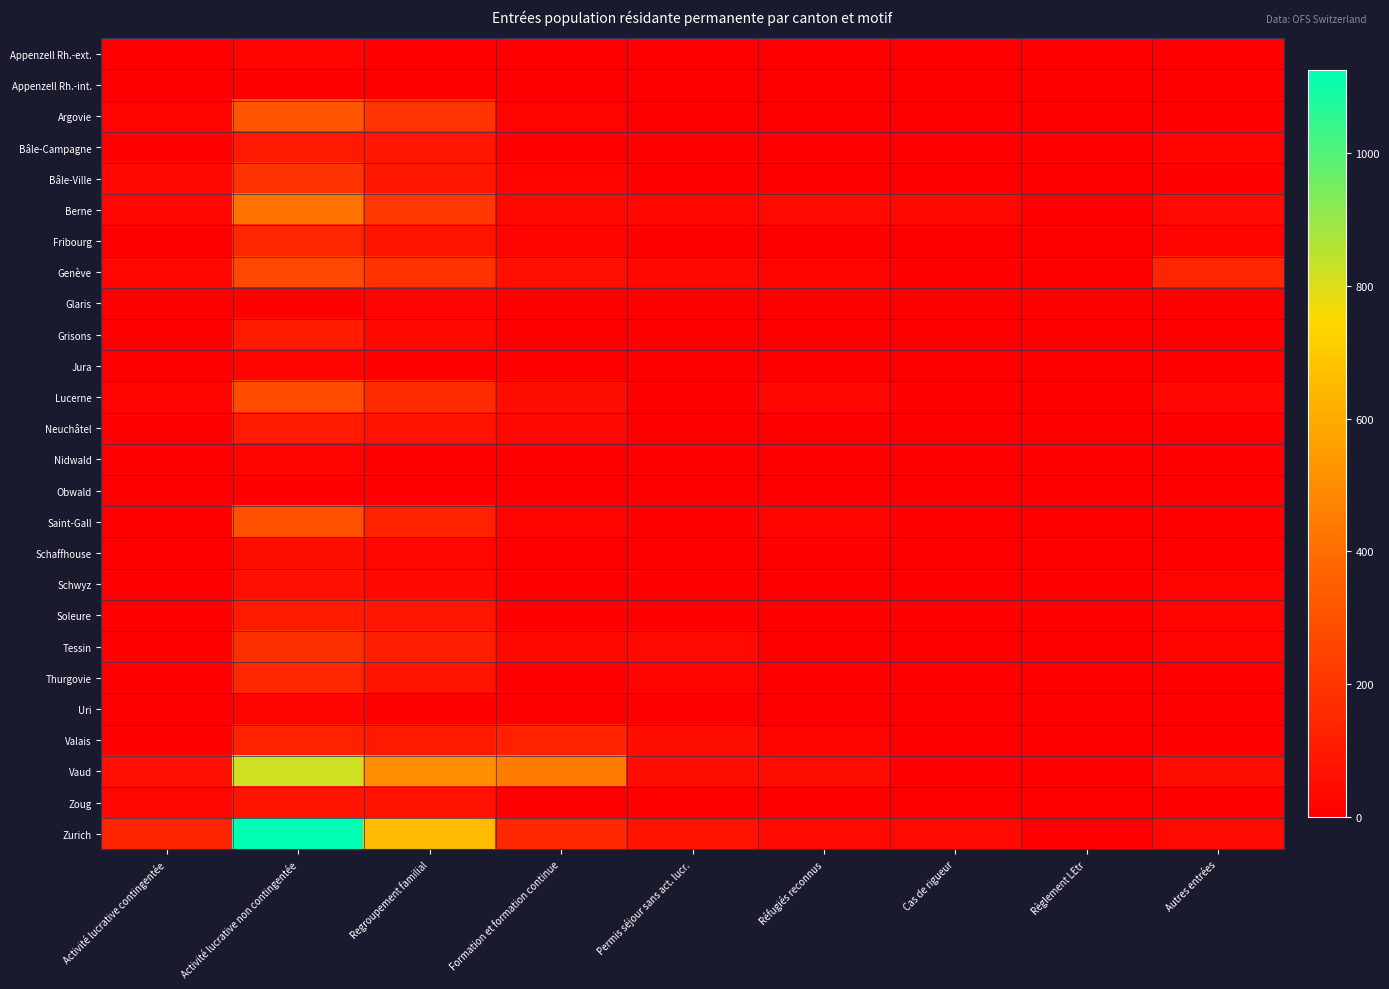

How many data points does each series have?

9